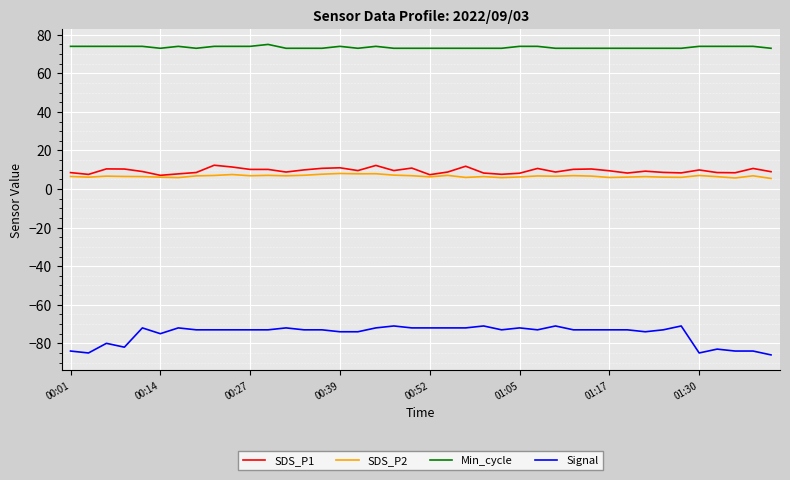

What is the difference between the maximum and minimum values in the SDS_P2 series?

2.6